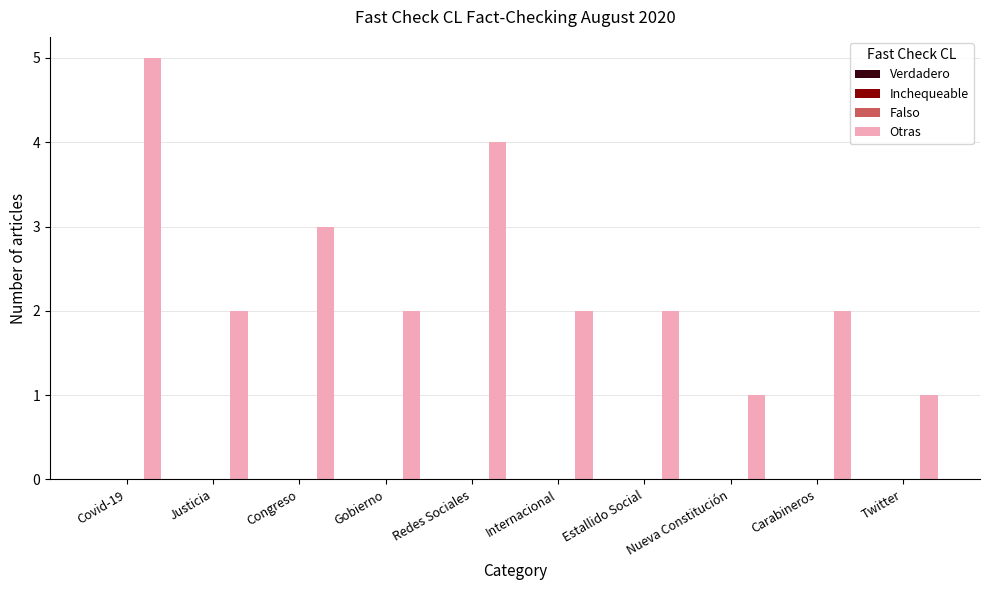

What is the greatest value displayed?

5